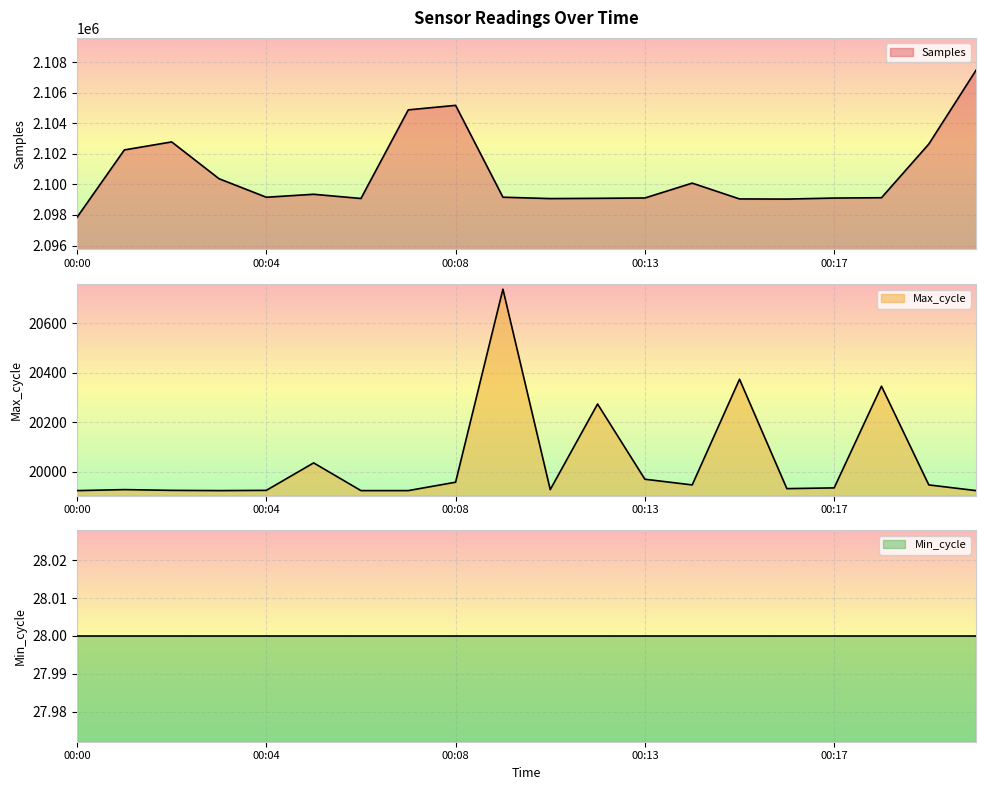

What is the sum of the Max_cycle values at 00:06 and 00:20?

39848